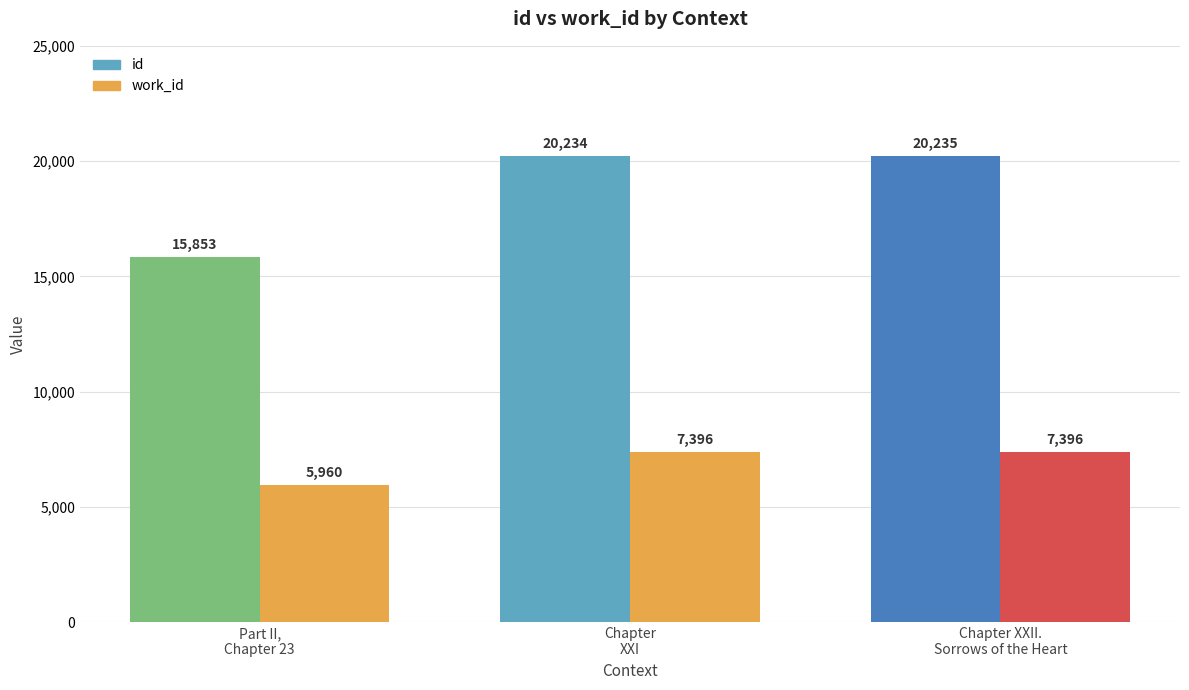

The value of id at Chapter XXI is 20234. True or false?

True